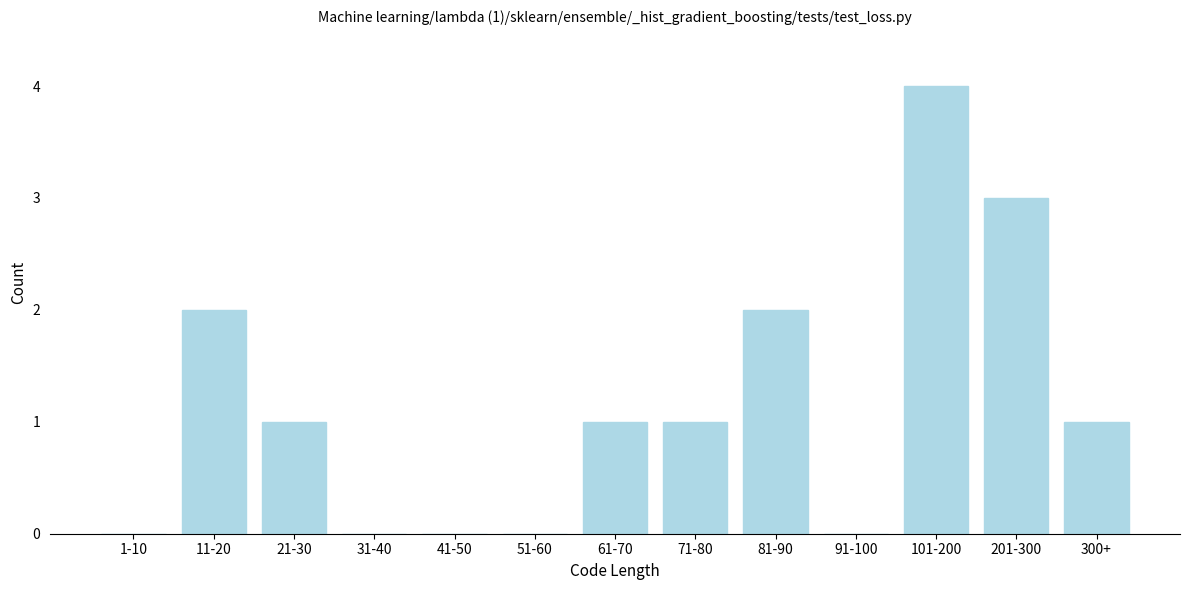

Reading right to left, list all the values displayed in this chart.

300+=1	201-300=3	101-200=4	91-100=0	81-90=2	71-80=1	61-70=1	51-60=0	41-50=0	31-40=0	21-30=1	11-20=2	1-10=0